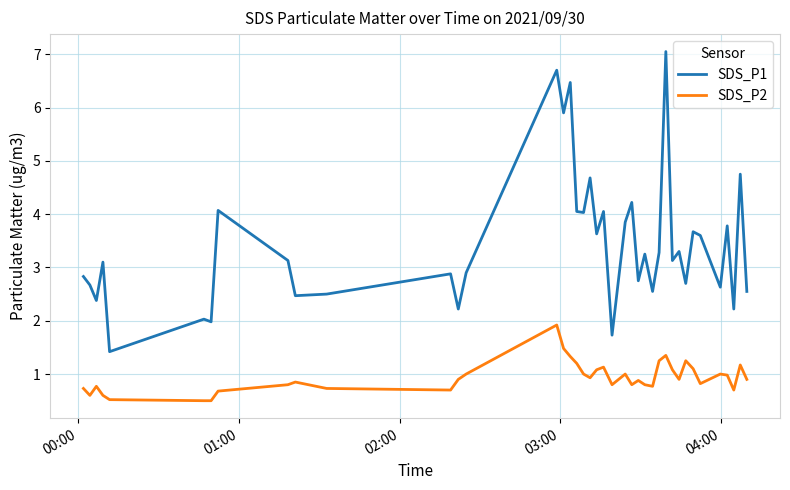

What is the difference between the maximum and minimum values in the SDS_P2 series?

1.4